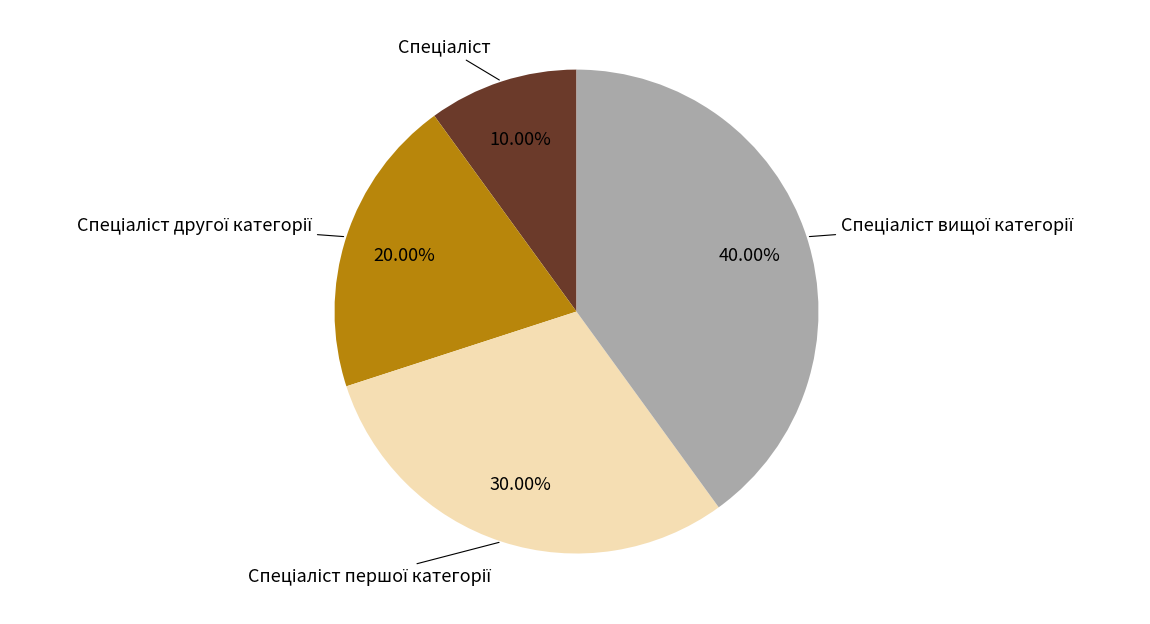

Does any single category account for the majority?

No